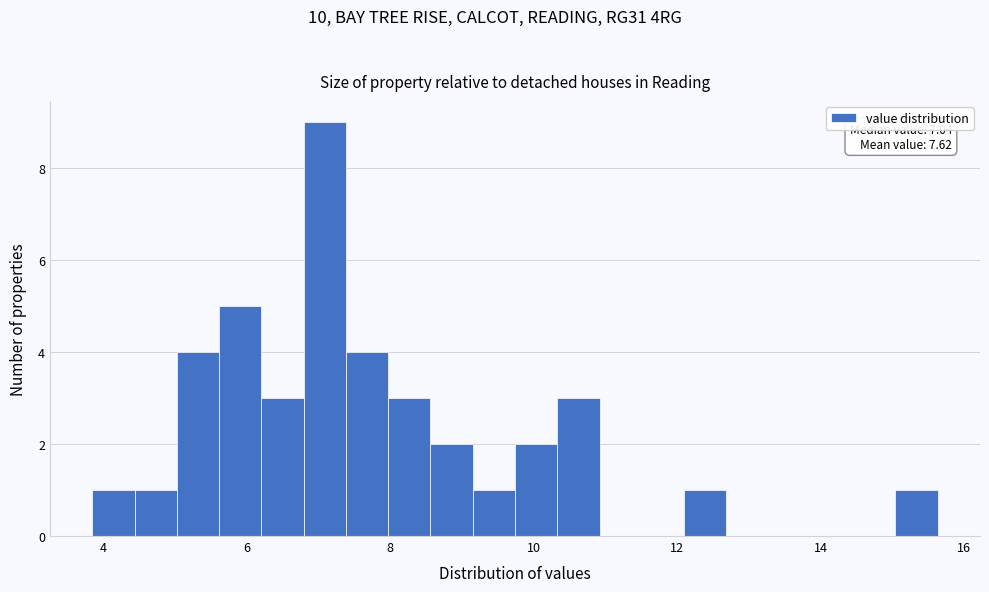

Around what value on the x-axis is the tallest bar? Give the approximate position of its centre, as read against the axis.

7.0